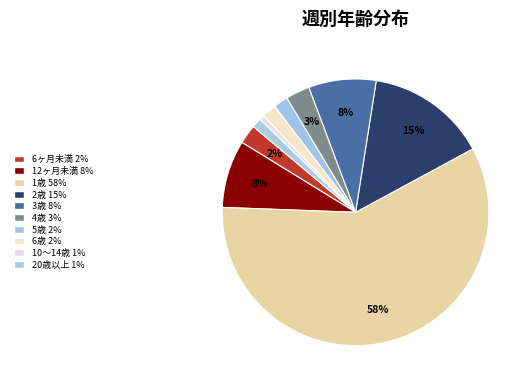

Count the number of slices in the pie.

10